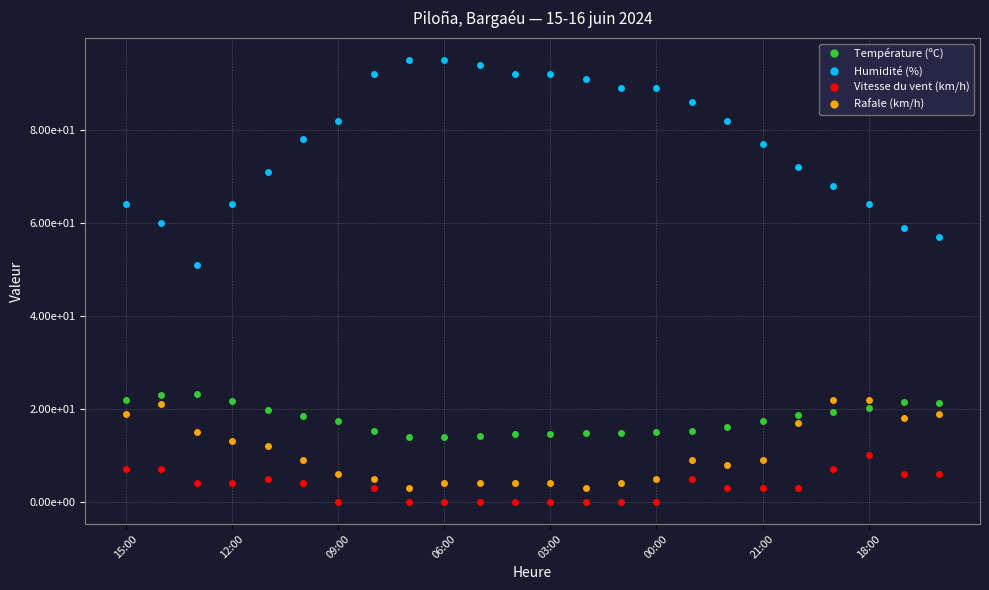

What are all the series names shown in the legend?

Température (ºC), Humidité (%), Vitesse du vent (km/h), Rafale (km/h)